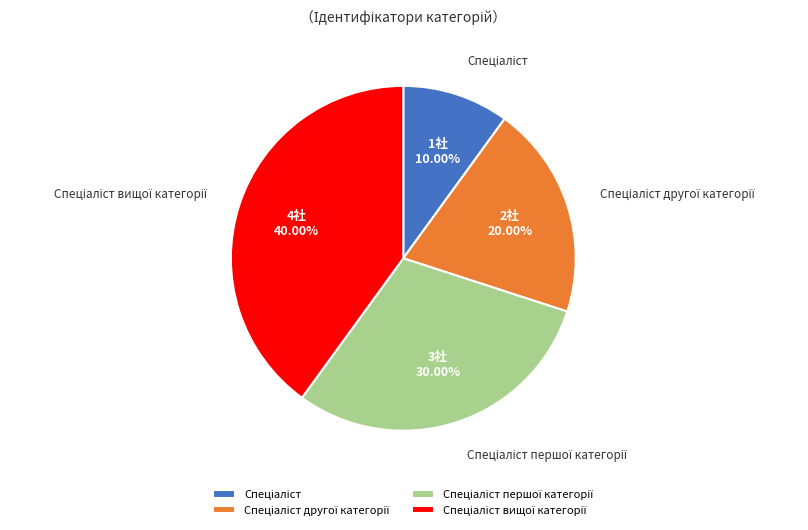

Does any single category account for the majority?

No